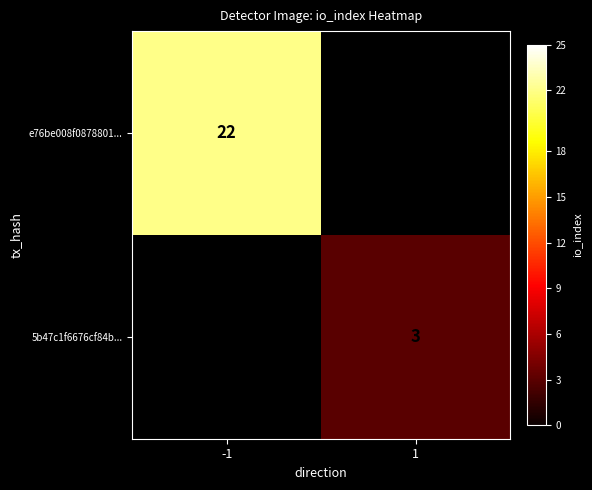

True or false: 5b47c1f6676cf84b... has a value of 5.0 at 1.

False